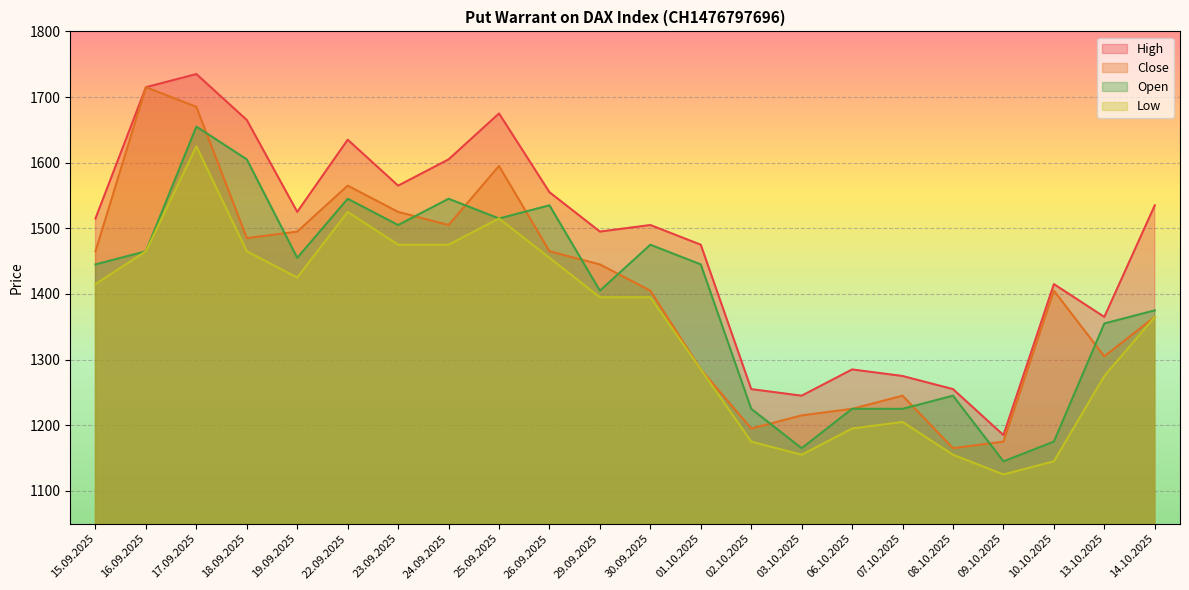

Reading left to right, list all the values displayed in this chart.

High: 15.09.2025=1515	16.09.2025=1715	17.09.2025=1735	18.09.2025=1665	19.09.2025=1525	22.09.2025=1635	23.09.2025=1565	24.09.2025=1605	25.09.2025=1675	26.09.2025=1555	29.09.2025=1495	30.09.2025=1505	01.10.2025=1475	02.10.2025=1255	03.10.2025=1245	06.10.2025=1285	07.10.2025=1275	08.10.2025=1255	09.10.2025=1185	10.10.2025=1415	13.10.2025=1365	14.10.2025=1535
Close: 15.09.2025=1465	16.09.2025=1715	17.09.2025=1685	18.09.2025=1485	19.09.2025=1495	22.09.2025=1565	23.09.2025=1525	24.09.2025=1505	25.09.2025=1595	26.09.2025=1465	29.09.2025=1445	30.09.2025=1405	01.10.2025=1285	02.10.2025=1195	03.10.2025=1215	06.10.2025=1225	07.10.2025=1245	08.10.2025=1165	09.10.2025=1175	10.10.2025=1405	13.10.2025=1305	14.10.2025=1365
Low: 15.09.2025=1415	16.09.2025=1465	17.09.2025=1625	18.09.2025=1465	19.09.2025=1425	22.09.2025=1525	23.09.2025=1475	24.09.2025=1475	25.09.2025=1515	26.09.2025=1455	29.09.2025=1395	30.09.2025=1395	01.10.2025=1285	02.10.2025=1175	03.10.2025=1155	06.10.2025=1195	07.10.2025=1205	08.10.2025=1155	09.10.2025=1125	10.10.2025=1145	13.10.2025=1275	14.10.2025=1365
Open: 15.09.2025=1445	16.09.2025=1465	17.09.2025=1655	18.09.2025=1605	19.09.2025=1455	22.09.2025=1545	23.09.2025=1505	24.09.2025=1545	25.09.2025=1515	26.09.2025=1535	29.09.2025=1405	30.09.2025=1475	01.10.2025=1445	02.10.2025=1225	03.10.2025=1165	06.10.2025=1225	07.10.2025=1225	08.10.2025=1245	09.10.2025=1145	10.10.2025=1175	13.10.2025=1355	14.10.2025=1375